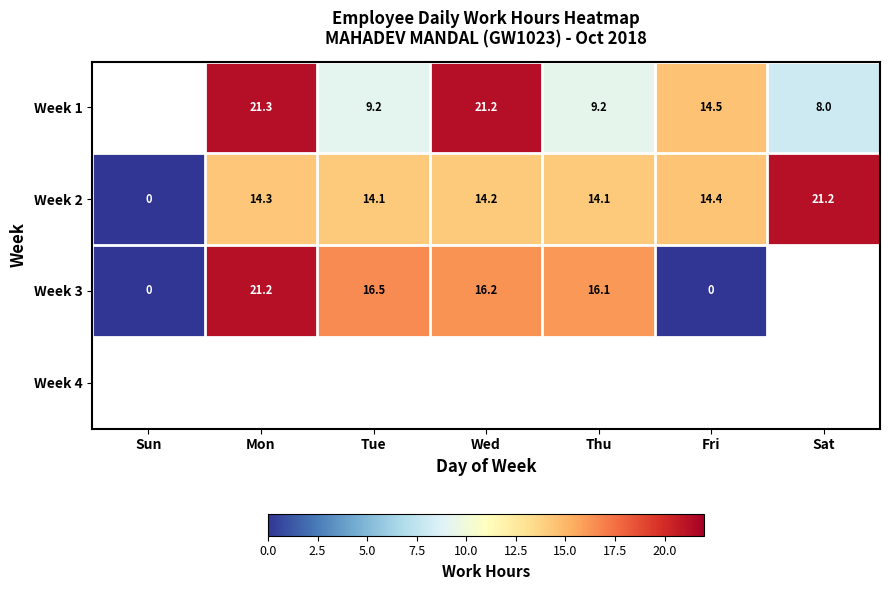

Where does the Week 2 series first go above 14?

Mon